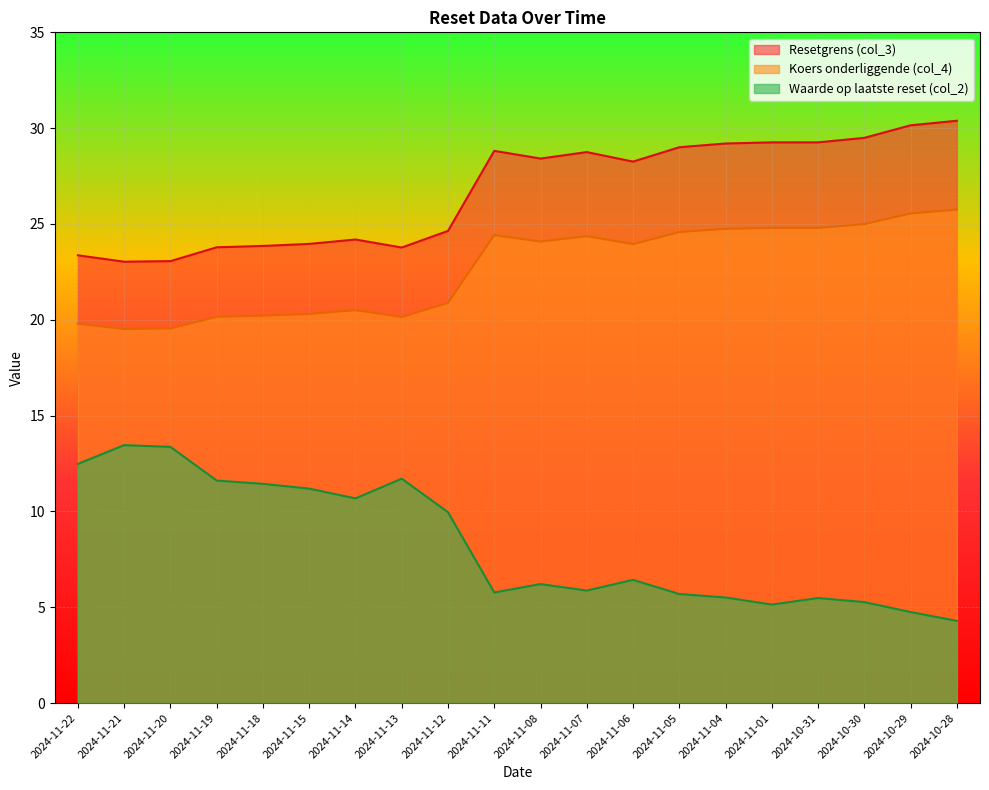

Reading right to left, what are all the values shown in this chart?

Resetgrens (col_3): 30.4	30.1	29.5	29.3	29.3	29.2	29.0	28.3	28.8	28.4	28.8	24.6	23.8	24.2	24.0	23.9	23.8	23.1	23.0	23.4
Koers onderliggende (col_4): 25.8	25.6	25.0	24.8	24.8	24.7	24.6	23.9	24.4	24.1	24.4	20.9	20.1	20.5	20.3	20.2	20.2	19.5	19.5	19.8
Waarde op laatste reset (col_2): 4.3	4.8	5.3	5.5	5.1	5.5	5.7	6.4	5.9	6.2	5.8	10.0	11.7	10.7	11.2	11.4	11.6	13.4	13.5	12.5